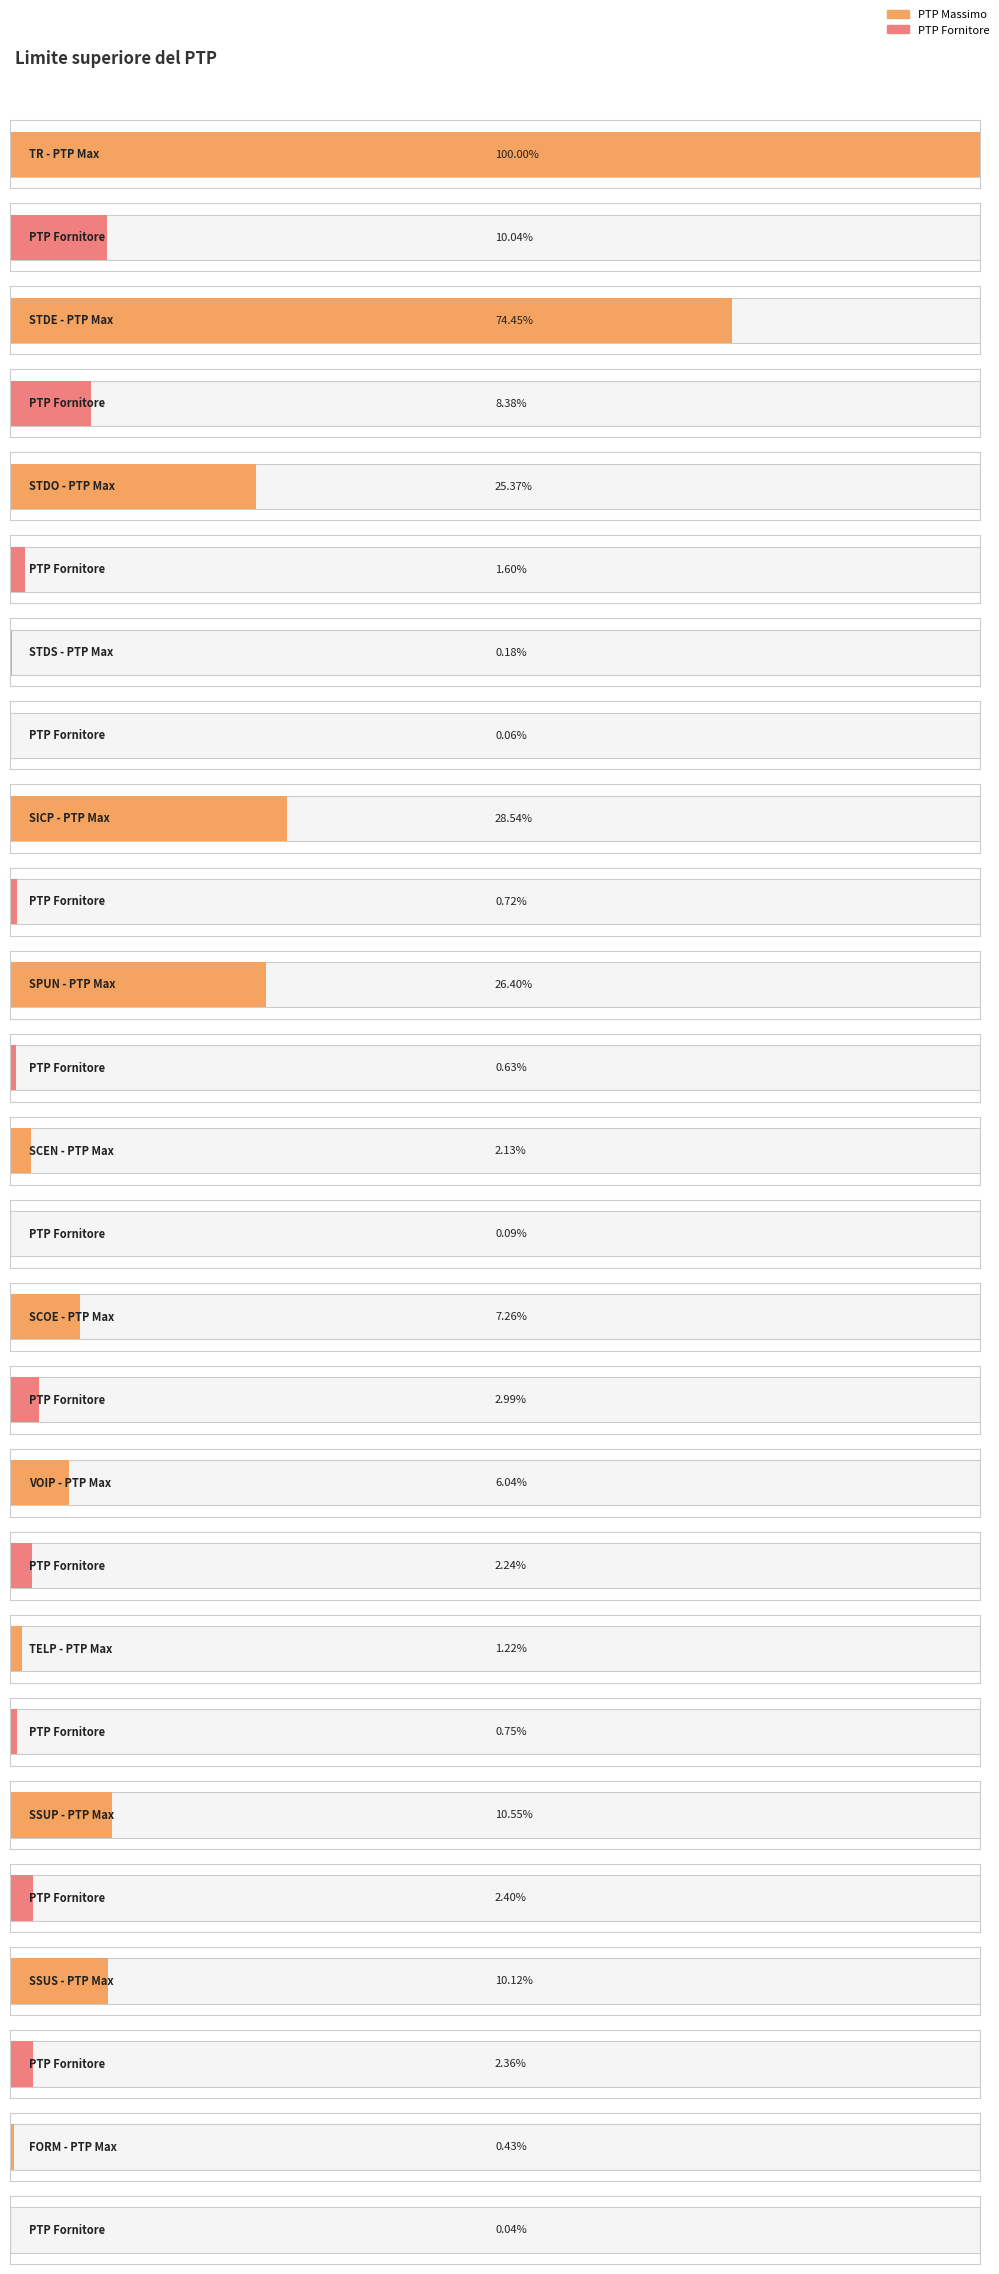

How many series are shown in this chart?

2